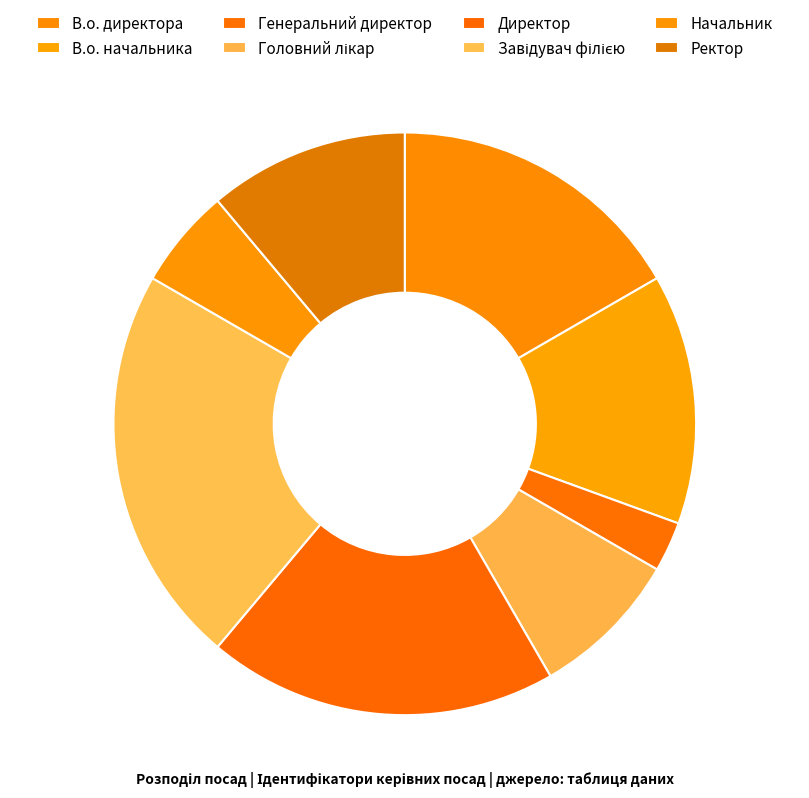

To the nearest percent, what percentage of the pie is Завідувач філією?

22%